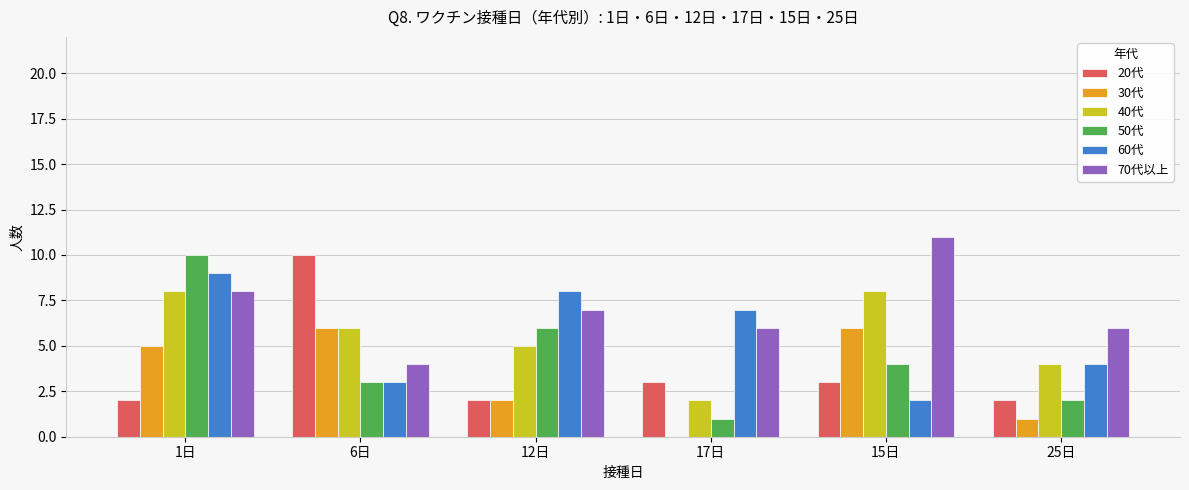

At which category is the sum across all series the highest?

1日